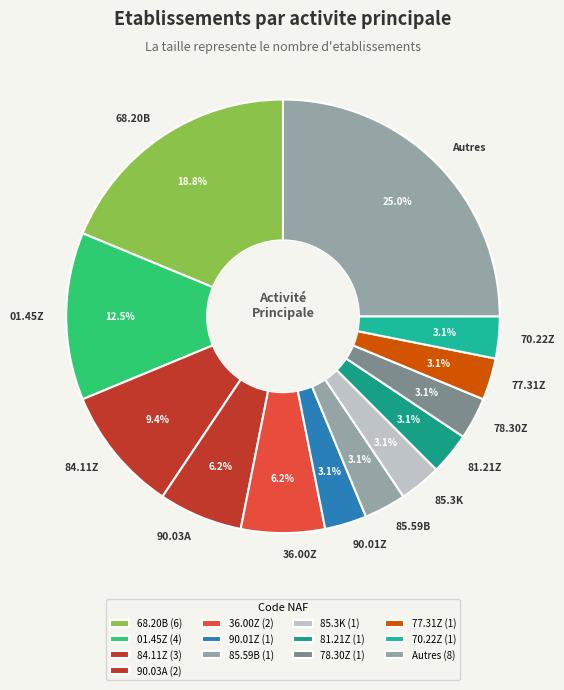

What is the ratio of the value at 36.00Z to the value at 84.11Z?

0.7